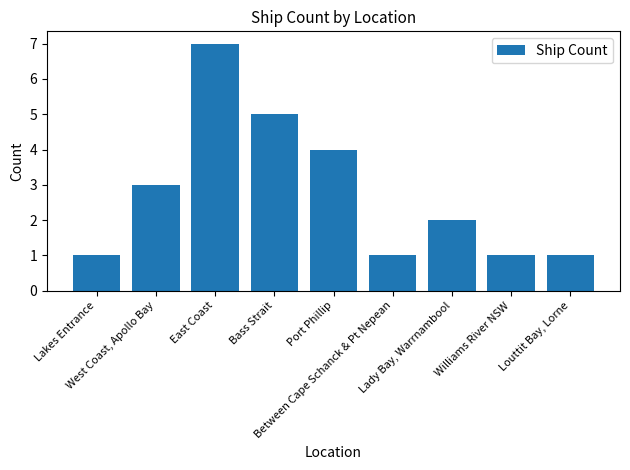

What is the greatest value displayed?

7